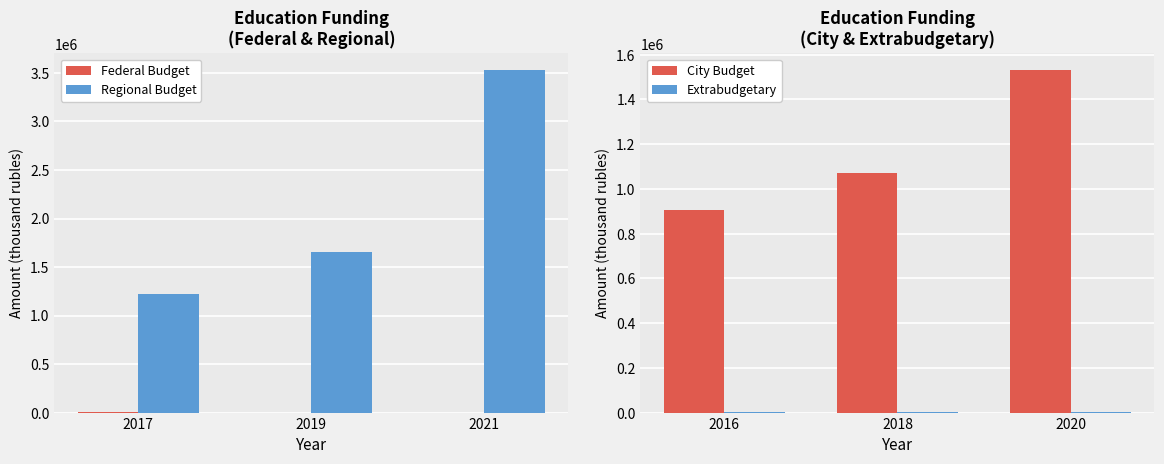

What value does the Federal Budget series have at 2017?

1587.6